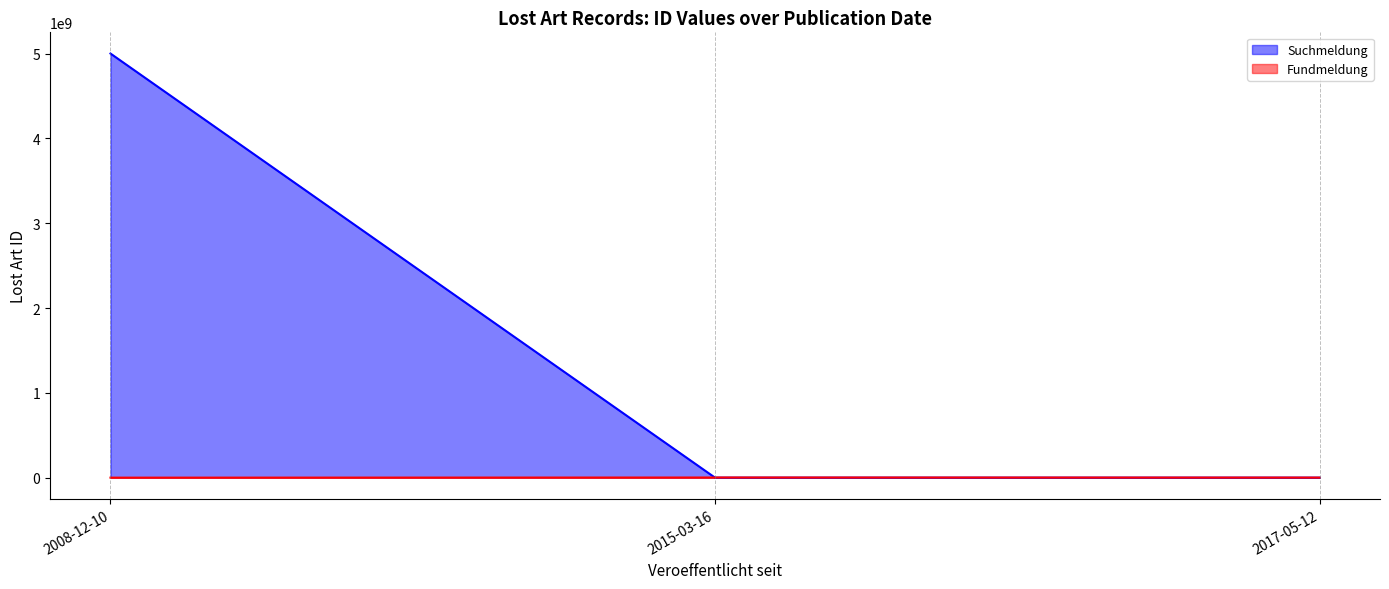

What is the greatest value displayed?

5000009601